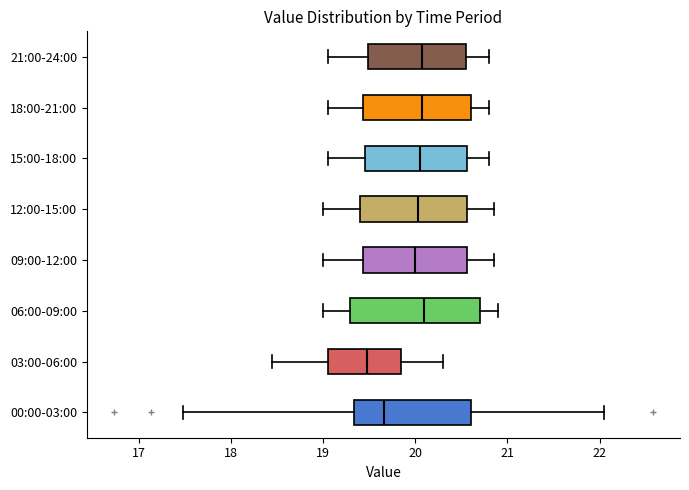

Reading bottom to top, transcribe this box plot: for each box, give where its median line is, the range the box spans, and where its two whiskers end, as read against the x-axis. The values are not printed on the chart, so give them approximately, as read against the axis.

00:00-03:00: median 19.7, box 19.3 to 20.6, whiskers 17.5 to 22.1
03:00-06:00: median 19.5, box 19.1 to 19.9, whiskers 18.5 to 20.3
06:00-09:00: median 20.1, box 19.3 to 20.7, whiskers 19.0 to 20.9
09:00-12:00: median 20.0, box 19.4 to 20.6, whiskers 19.0 to 20.9
12:00-15:00: median 20.0, box 19.4 to 20.6, whiskers 19.0 to 20.9
15:00-18:00: median 20.1, box 19.5 to 20.6, whiskers 19.1 to 20.8
18:00-21:00: median 20.1, box 19.4 to 20.6, whiskers 19.1 to 20.8
21:00-24:00: median 20.1, box 19.5 to 20.6, whiskers 19.1 to 20.8